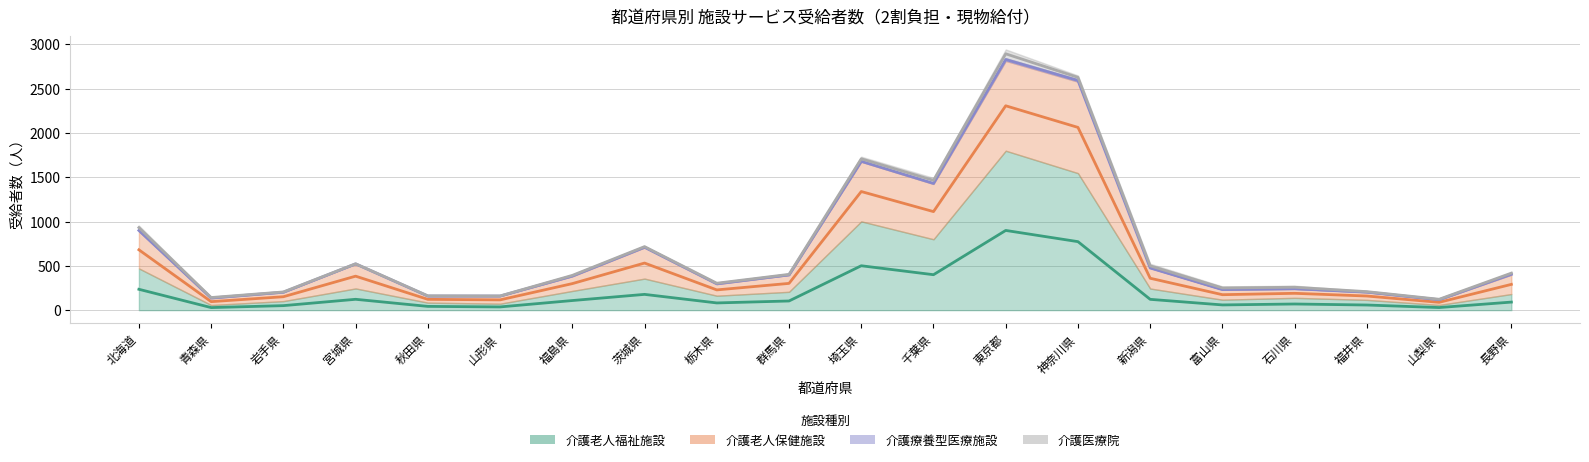

At which label does 介護老人保健施設 first exceed 397?

北海道